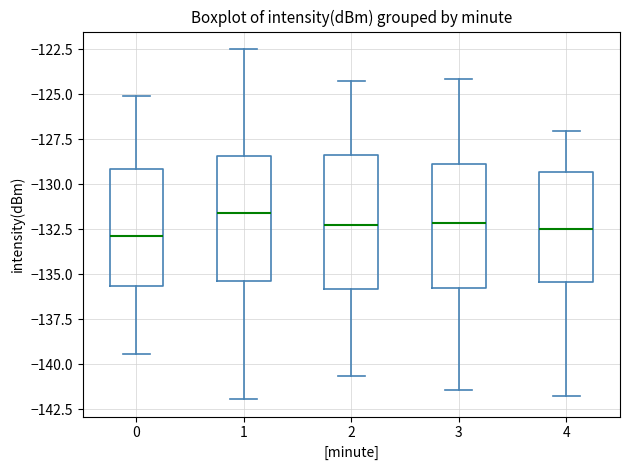

Reading left to right, read every box against the y-axis: the position of its median line, the range the box covers, and the ends of its whiskers. The values are not printed on the chart, so give them approximately, as read against the axis.

0: median -133.0, box -135.5 to -129.0, whiskers -139.5 to -125.0
1: median -131.5, box -135.5 to -128.5, whiskers -142.0 to -122.5
2: median -132.5, box -136.0 to -128.5, whiskers -140.5 to -124.0
3: median -132.0, box -136.0 to -129.0, whiskers -141.5 to -124.0
4: median -132.5, box -135.5 to -129.5, whiskers -142.0 to -127.0